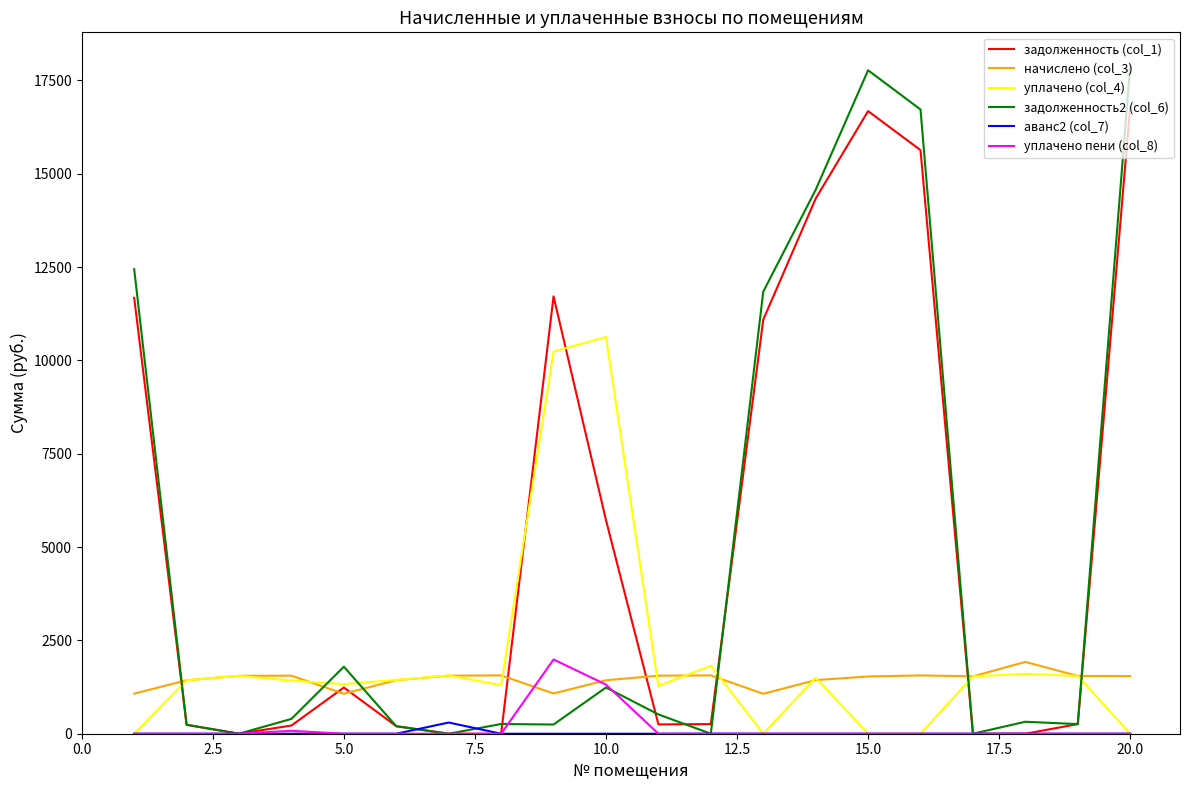

What is the maximum value for начислено (col_3)?

1923.5